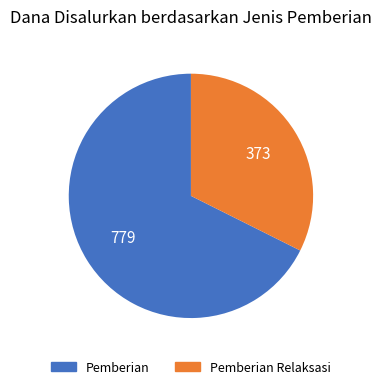

Does any single category account for the majority?

Yes